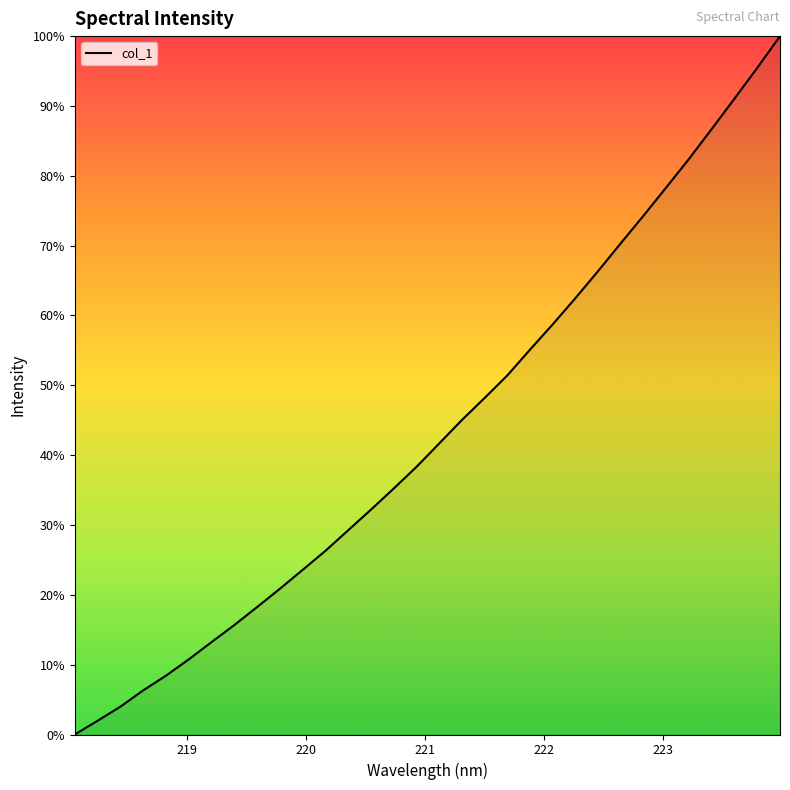

Does the chart have visible grid lines?

No